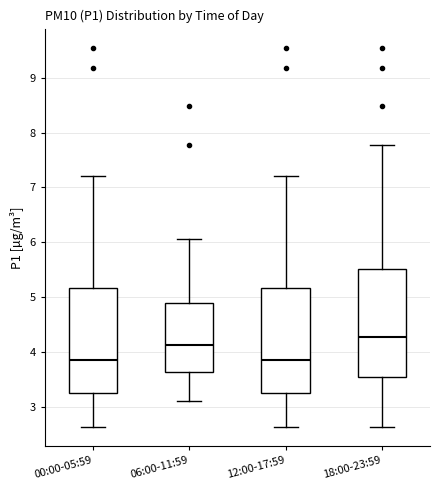

Reading left to right, transcribe this box plot: for each box, give where its median line is, the range the box spans, and where its two whiskers end, as read against the y-axis. The values are not printed on the chart, so give them approximately, as read against the axis.

00:00-05:59: median 3.9, box 3.3 to 5.2, whiskers 2.6 to 7.2
06:00-11:59: median 4.1, box 3.6 to 4.9, whiskers 3.1 to 6.1
12:00-17:59: median 3.9, box 3.3 to 5.2, whiskers 2.6 to 7.2
18:00-23:59: median 4.3, box 3.5 to 5.5, whiskers 2.6 to 7.8